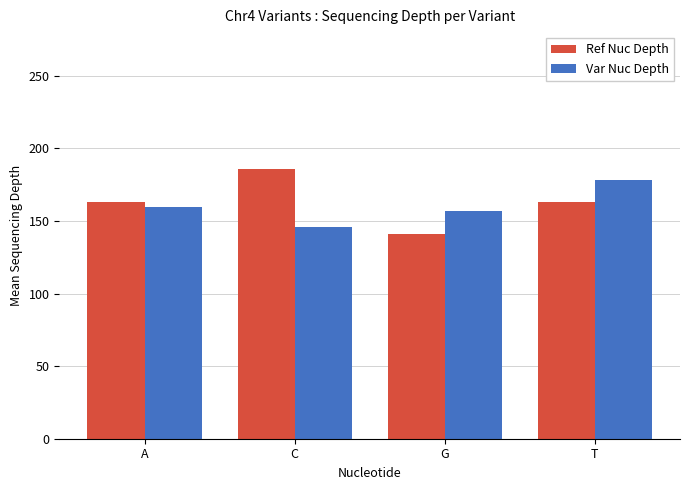

What is the sum of all Ref Nuc Depth values?

652.7